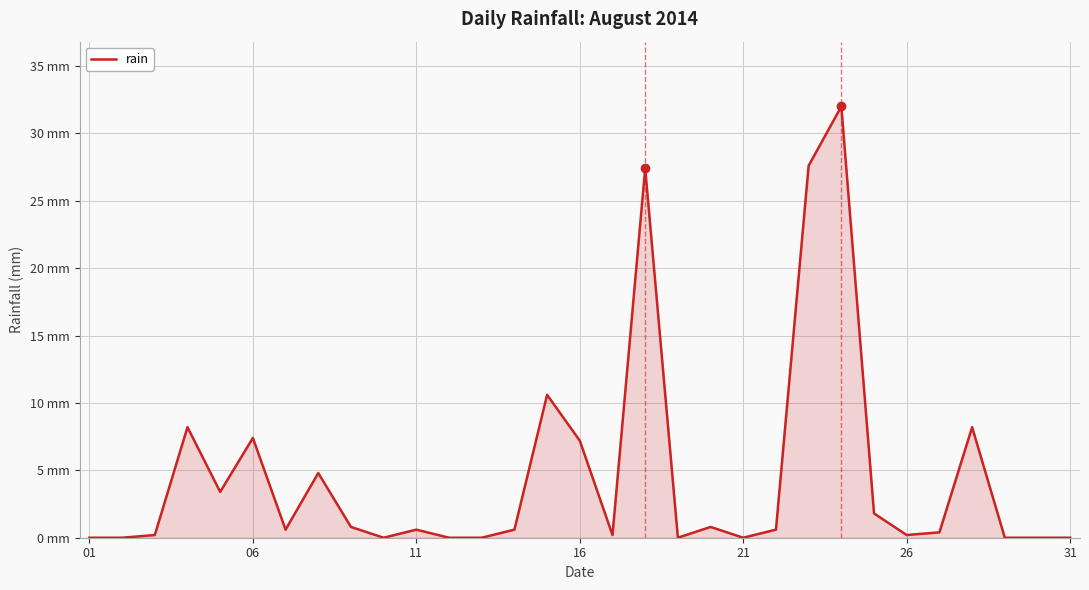

What is the difference between the maximum and second lowest values?

32.0